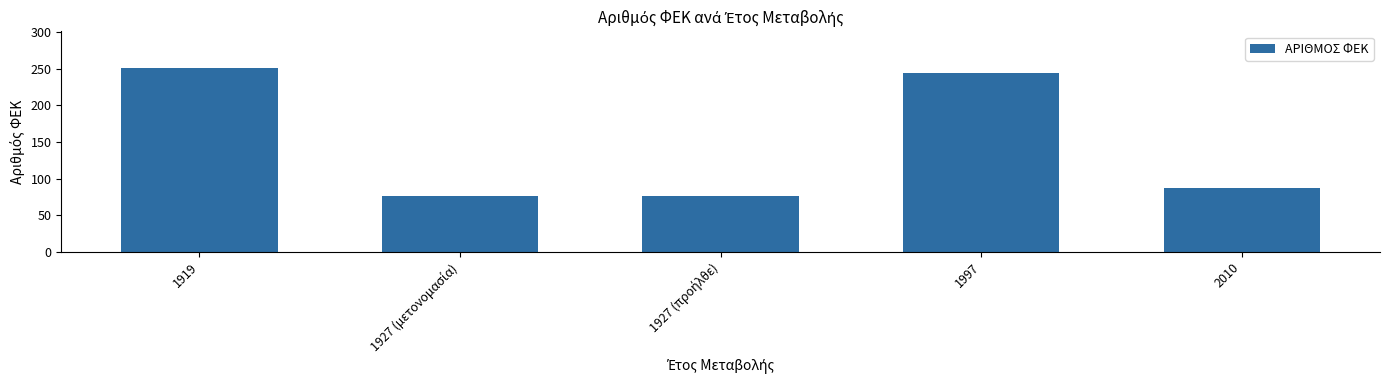

What is the average value?

147